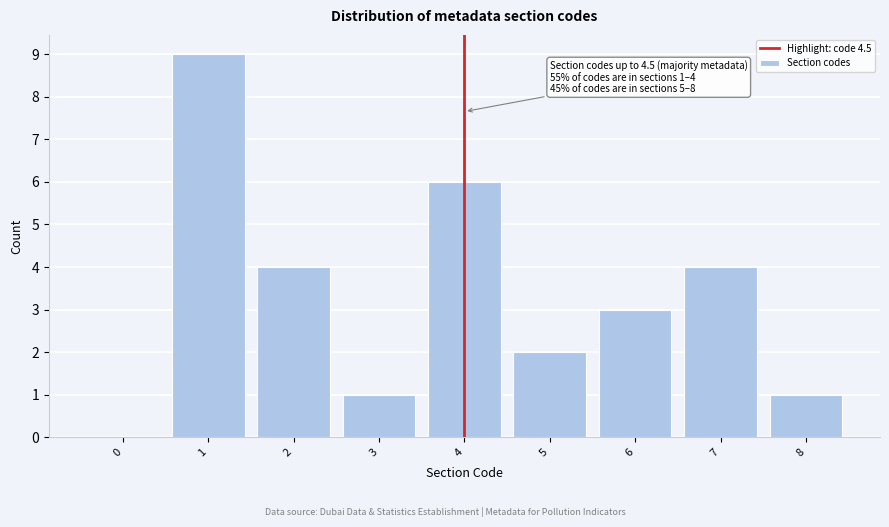

Reading left to right, what are all the values shown in this chart?

0=0	1=9	2=4	3=1	4=6	5=2	6=3	7=4	8=1